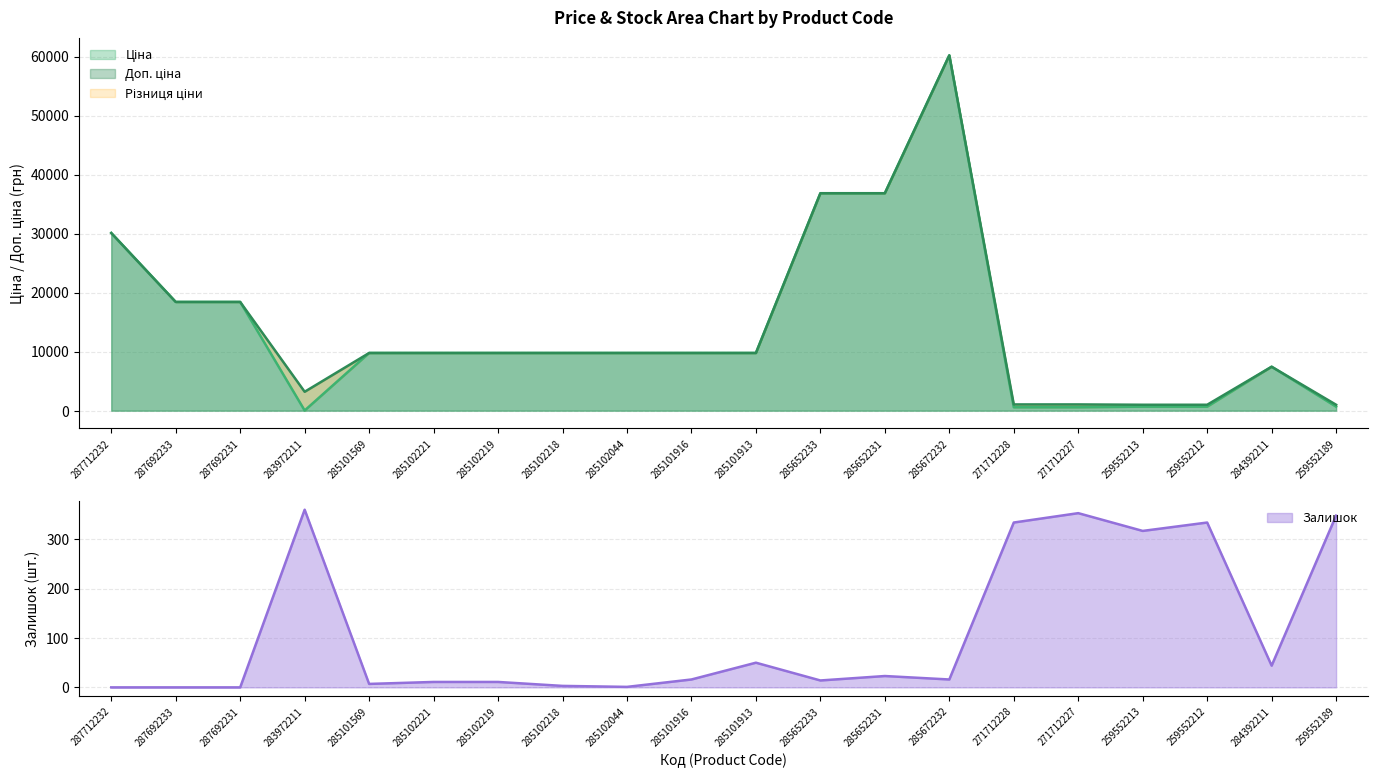

At which label does Ціна reach its minimum?

283972211